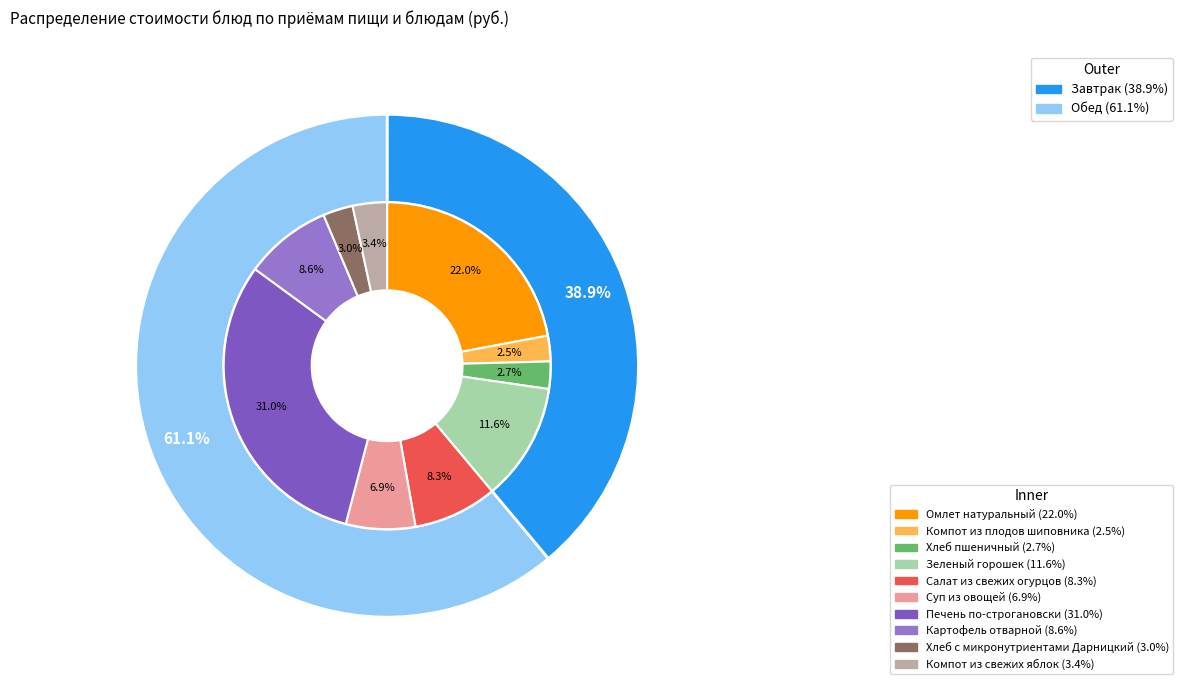

How much of the chart is everything except Хлеб с микронутриентами Дарницкий?

97.0%